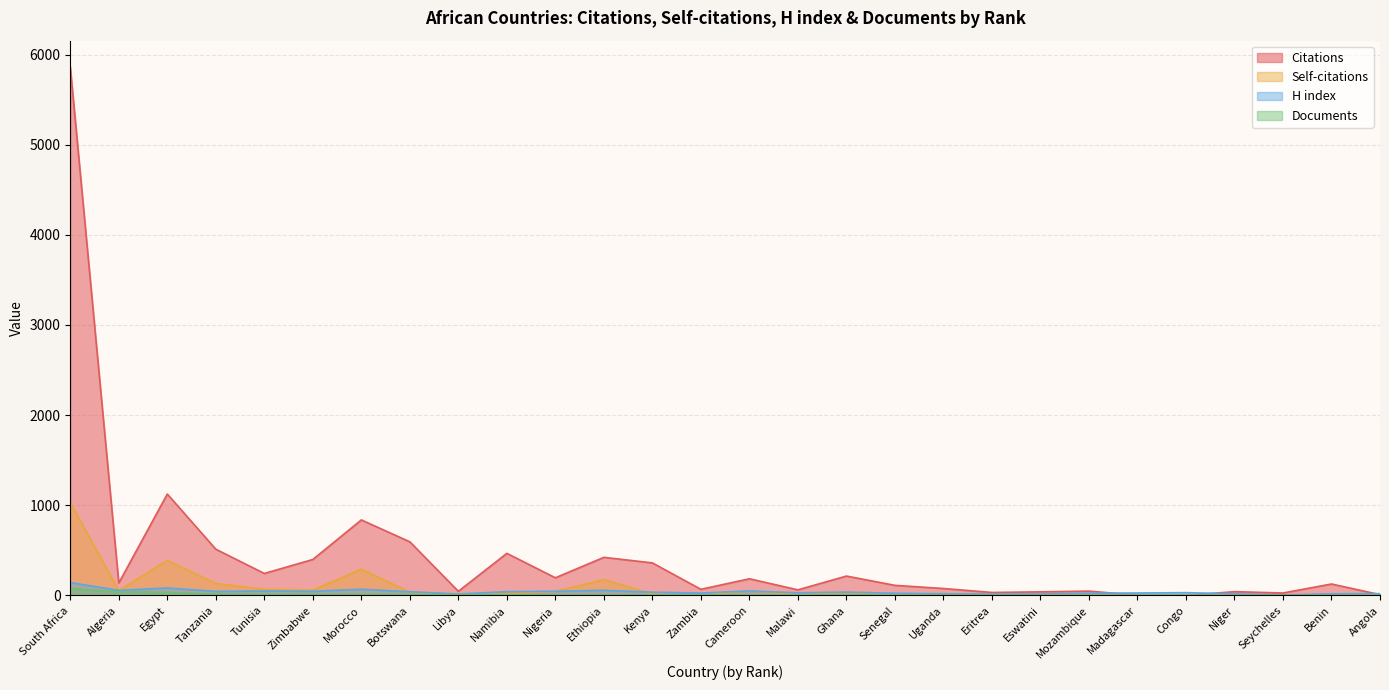

What is the maximum value shown in the chart?

5862